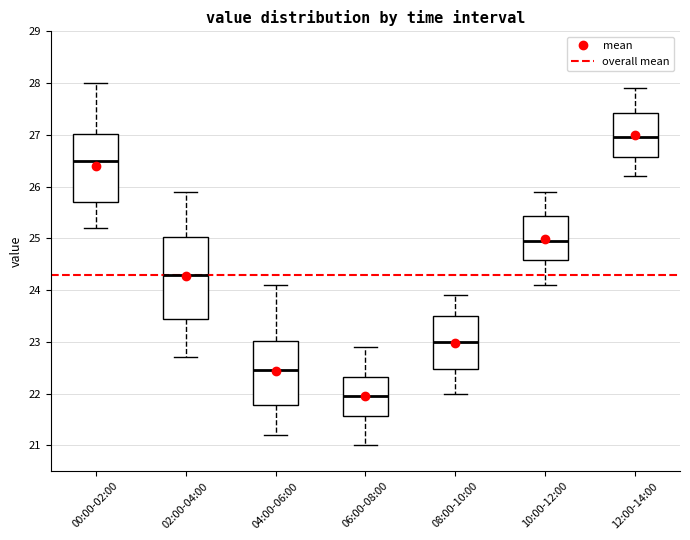

Where does the lower whisker of the box for 10:00-12:00 end on the y-axis? The values are not printed on the chart, so give them approximately, as read against the axis.

24.1